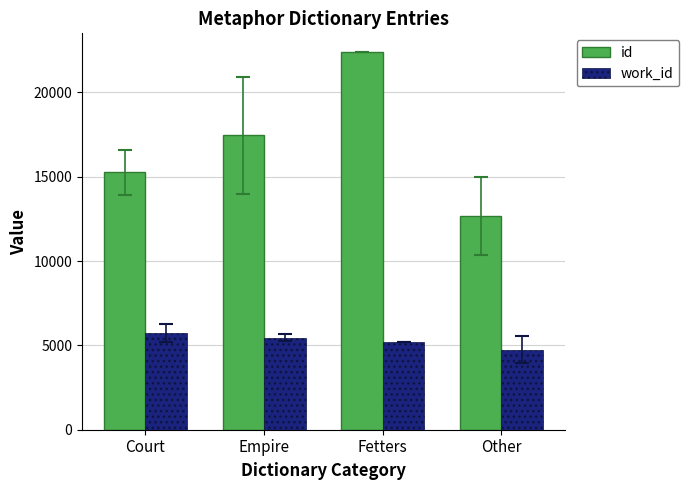

List the series in order of their overall mean, highest first.

id, work_id